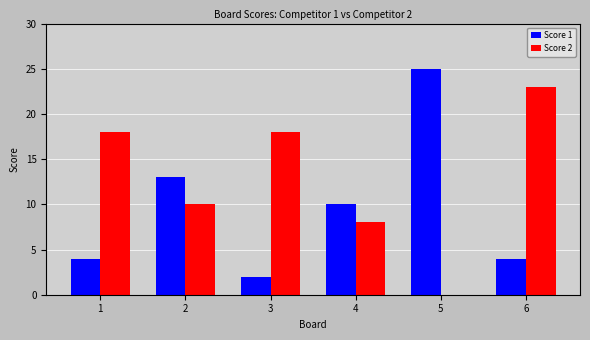

What is the total value across all series at 6?

27